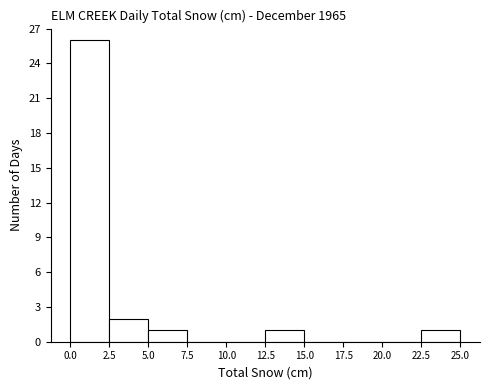

Over which range of the x-axis is the bar tallest?

0.0 to 2.5